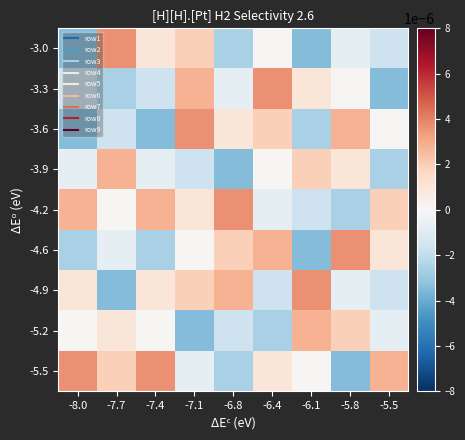

Reading left to right, extract all data points from this chart.

-3.0: -8.0=-0.0	-7.7=0.0	-7.4=0.0	-7.1=0.0	-6.8=-0.0	-6.4=0.0	-6.1=-0.0	-5.8=-0.0	-5.5=-0.0
-3.3: -8.0=-0.0	-7.7=-0.0	-7.4=-0.0	-7.1=0.0	-6.8=-0.0	-6.4=0.0	-6.1=0.0	-5.8=0.0	-5.5=-0.0
-3.6: -8.0=-0.0	-7.7=-0.0	-7.4=-0.0	-7.1=0.0	-6.8=0.0	-6.4=0.0	-6.1=-0.0	-5.8=0.0	-5.5=0.0
-3.9: -8.0=-0.0	-7.7=0.0	-7.4=-0.0	-7.1=-0.0	-6.8=-0.0	-6.4=0.0	-6.1=0.0	-5.8=0.0	-5.5=-0.0
-4.2: -8.0=0.0	-7.7=0.0	-7.4=0.0	-7.1=0.0	-6.8=0.0	-6.4=-0.0	-6.1=-0.0	-5.8=-0.0	-5.5=0.0
-4.6: -8.0=-0.0	-7.7=-0.0	-7.4=-0.0	-7.1=0.0	-6.8=0.0	-6.4=0.0	-6.1=-0.0	-5.8=0.0	-5.5=0.0
-4.9: -8.0=0.0	-7.7=-0.0	-7.4=0.0	-7.1=0.0	-6.8=0.0	-6.4=-0.0	-6.1=0.0	-5.8=-0.0	-5.5=-0.0
-5.2: -8.0=0.0	-7.7=0.0	-7.4=0.0	-7.1=-0.0	-6.8=-0.0	-6.4=-0.0	-6.1=0.0	-5.8=0.0	-5.5=-0.0
-5.5: -8.0=0.0	-7.7=0.0	-7.4=0.0	-7.1=-0.0	-6.8=-0.0	-6.4=0.0	-6.1=0.0	-5.8=-0.0	-5.5=0.0